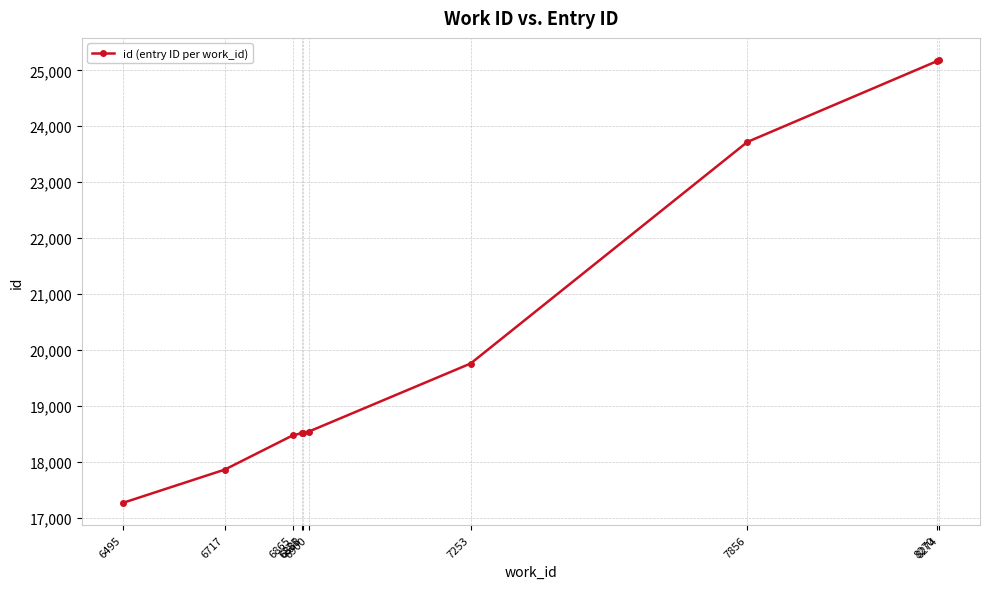

What is the greatest value displayed?

25184